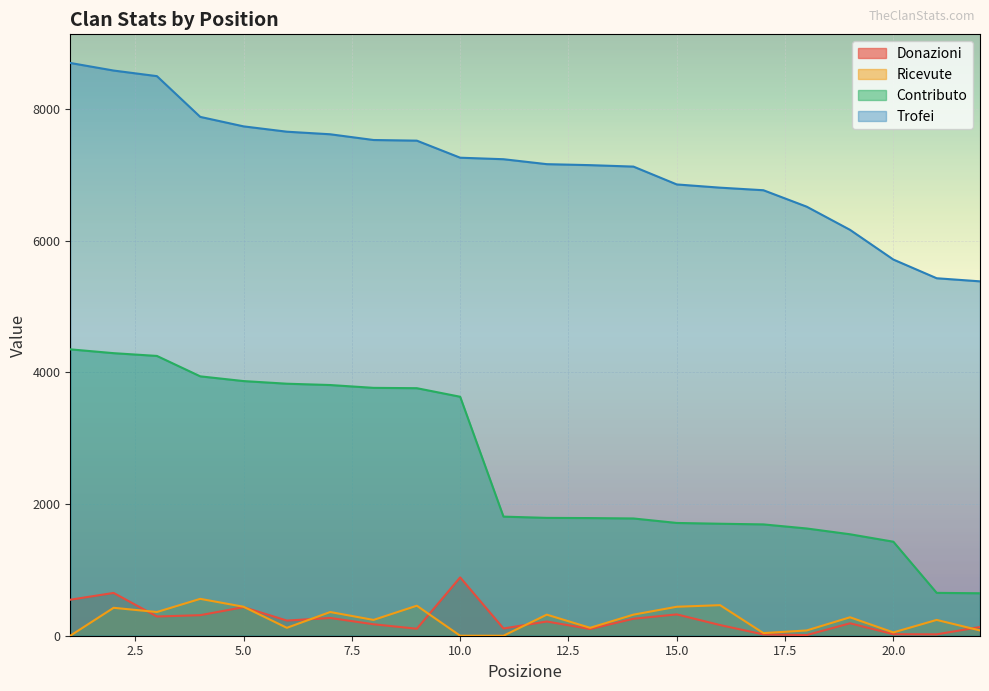

True or false: Contributo and Ricevute cross at least once.

False